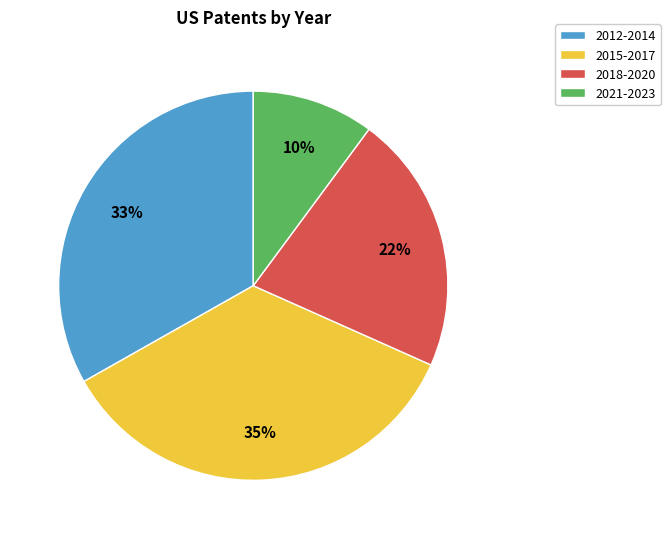

Combined, do 2015-2017 and 2018-2020 account for over 50%?

Yes